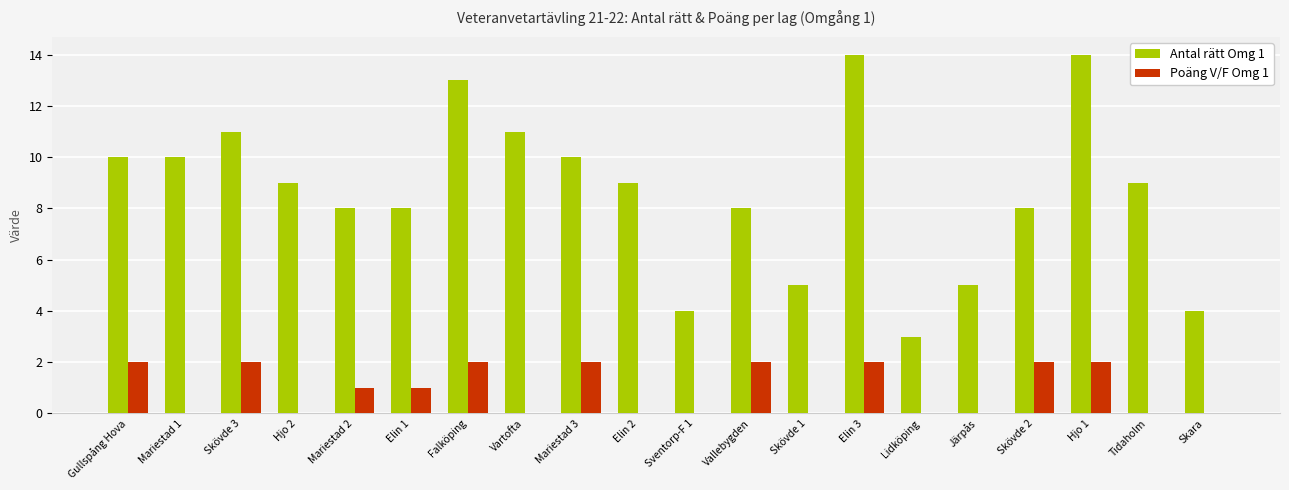

True or false: Poäng V/F Omg 1 has a value of 0 at Tidaholm.

True